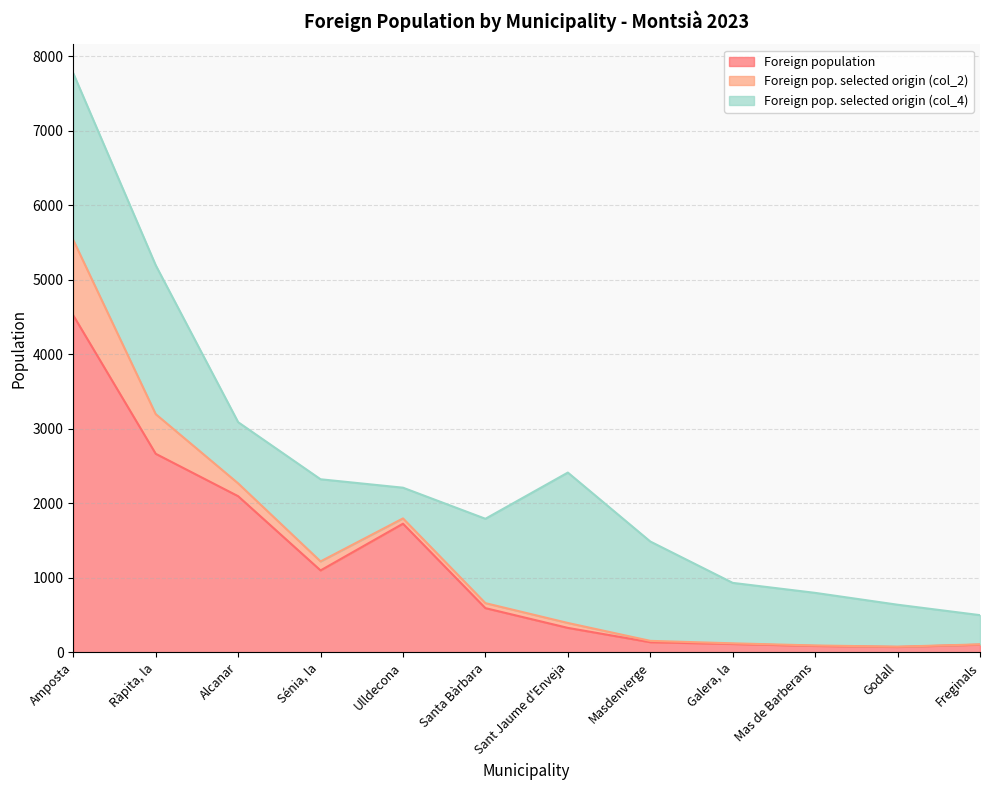

What is the label of the 6th point from the left?

Santa Bàrbara